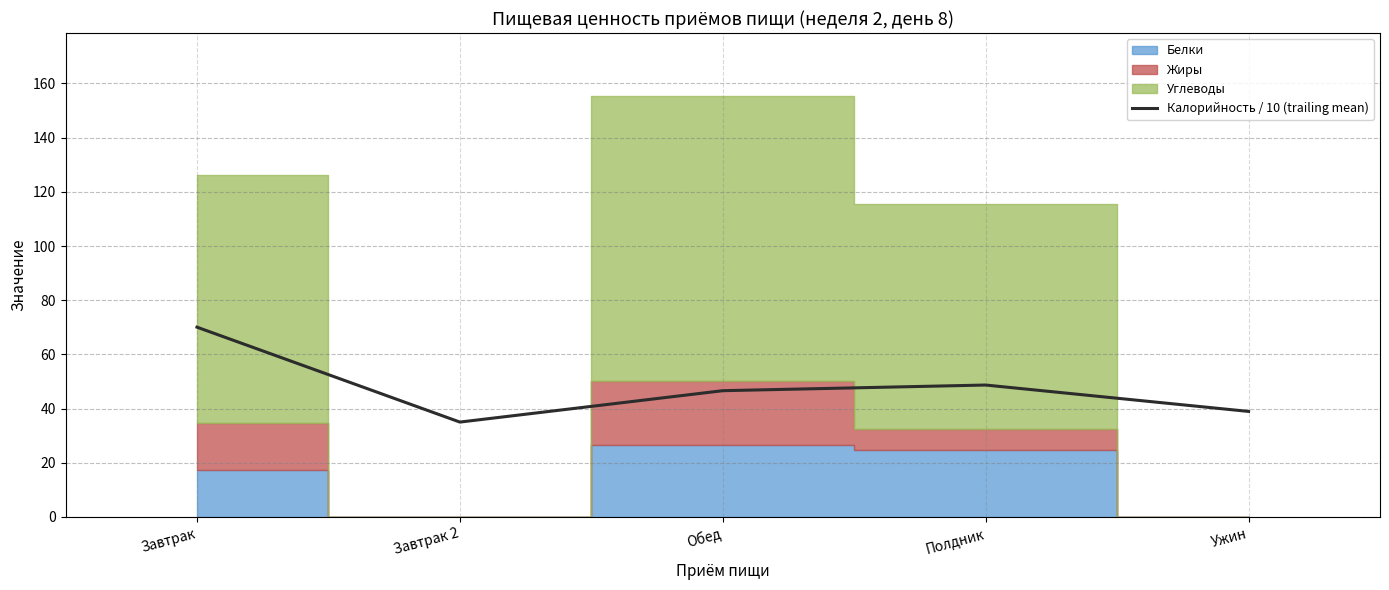

The value at Завтрак is 123.8. True or false?

False